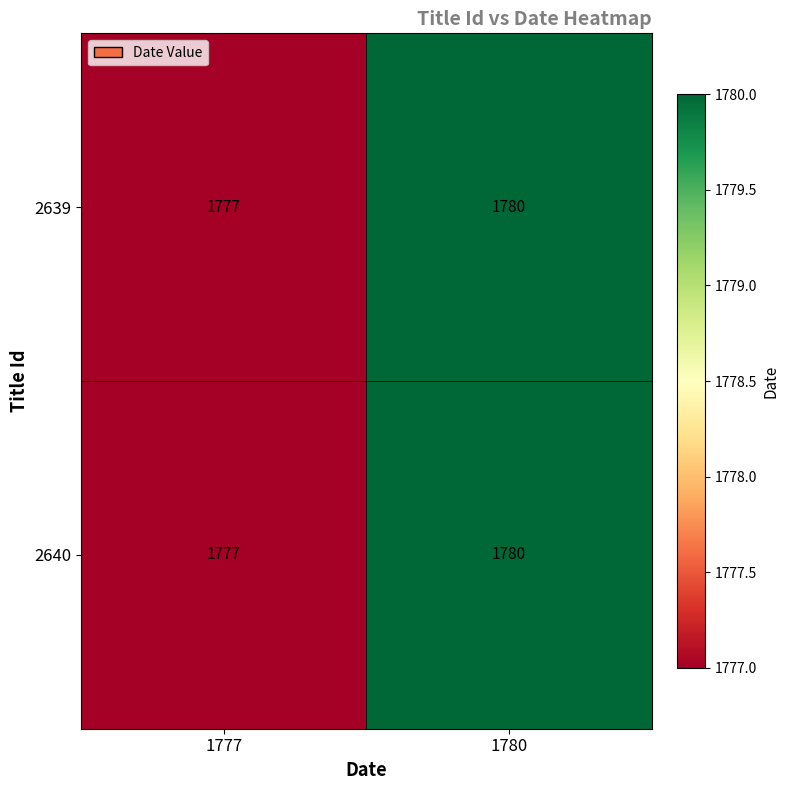

Reading left to right, transcribe all the data shown in this chart.

2639: 1777=1777	1780=1780
2640: 1777=1777	1780=1780